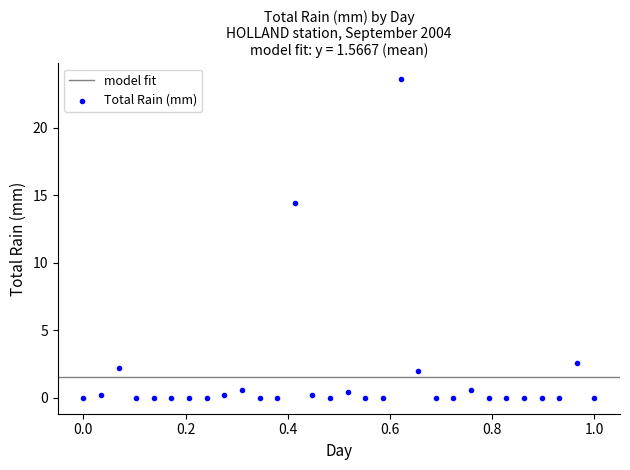

What is the range of Y values (max minus min)?

23.6